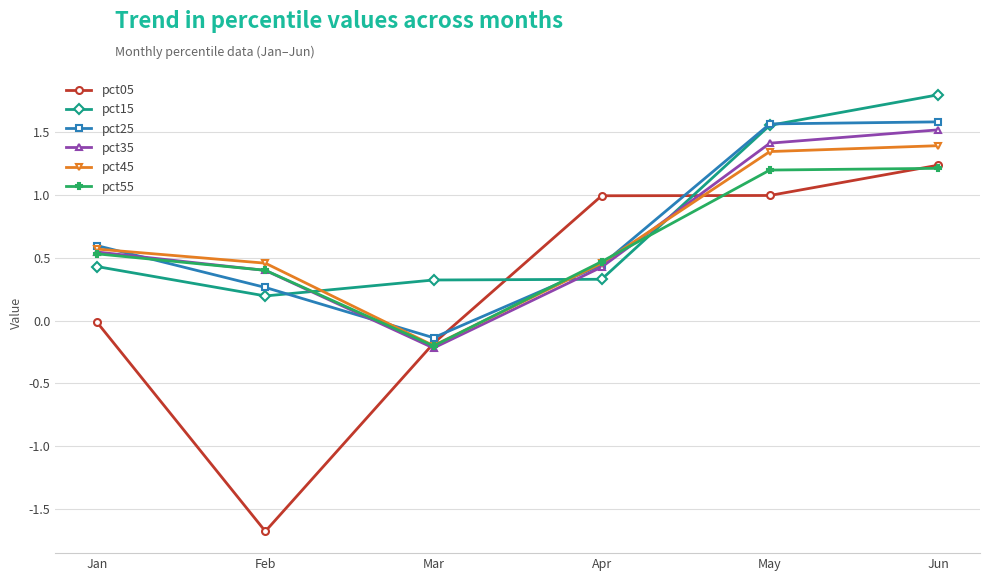

Is it true that pct15 equals 0.2 at Feb?

True